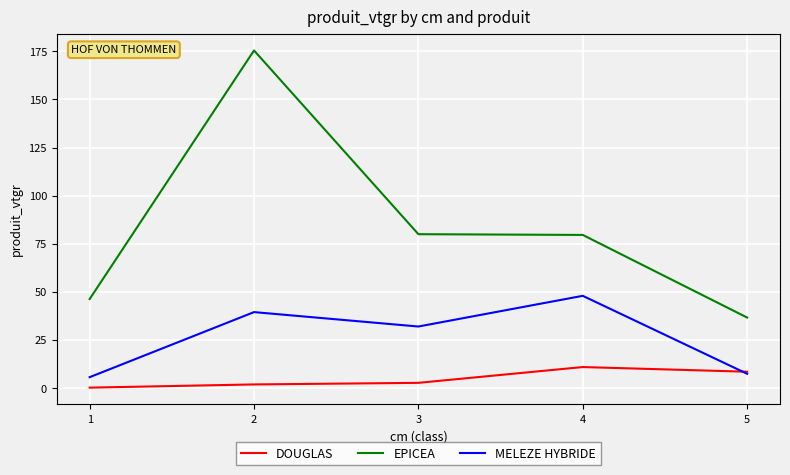

Which label corresponds to the largest value in the chart?

2